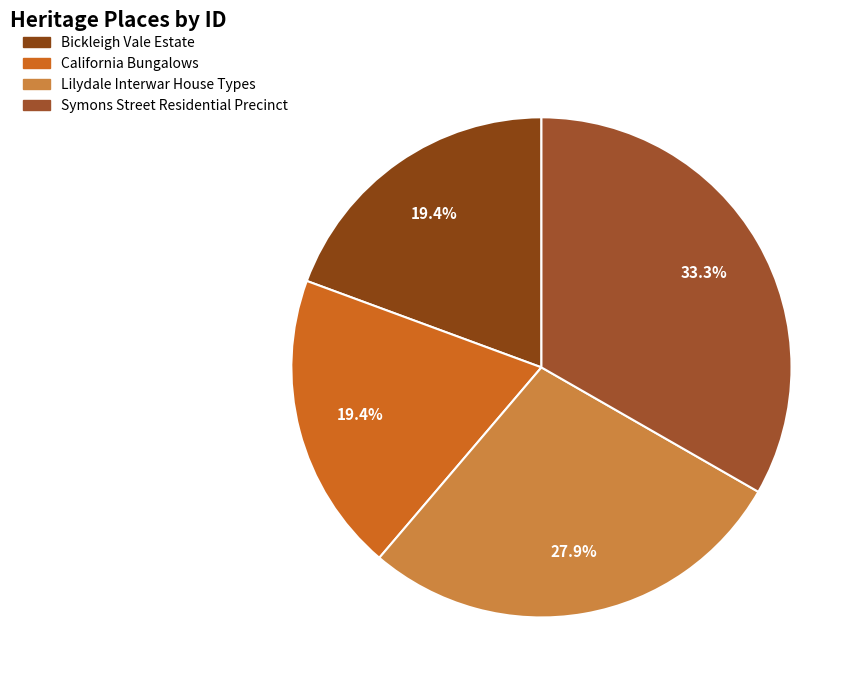

Rank the categories by value from highest to lowest.

Symons Street Residential Precinct, Lilydale Interwar House Types, California Bungalows, Bickleigh Vale Estate